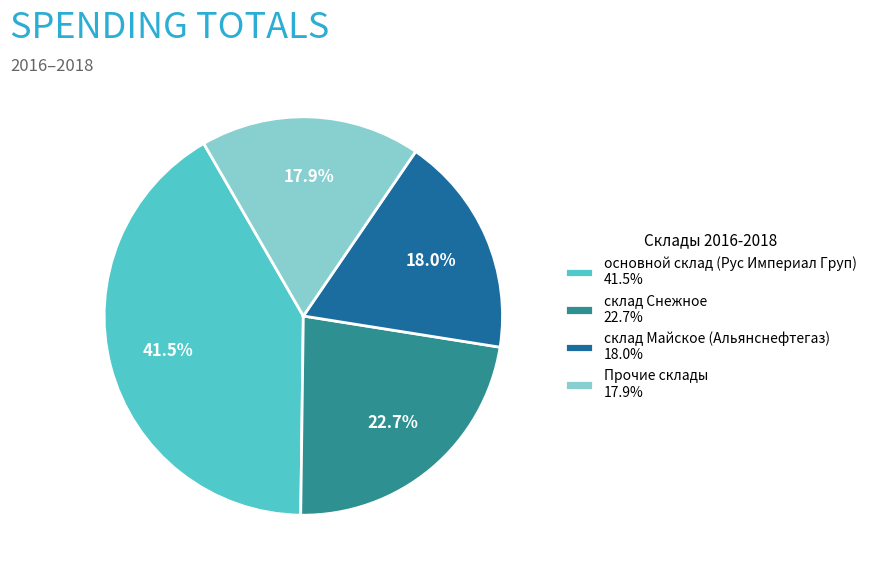

To the nearest percent, what is the difference between the largest and smallest slice percentages?

24%